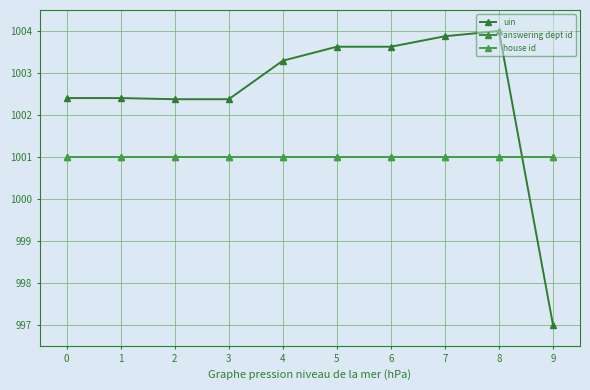

Is it true that uin equals 1003.9 at 7?

True